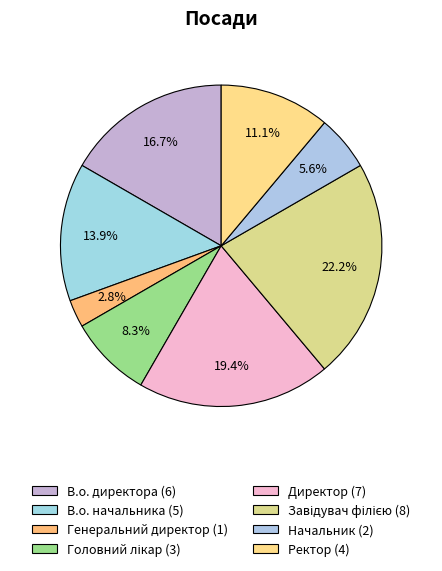

Which category has the smallest portion of the pie?

Генеральний директор